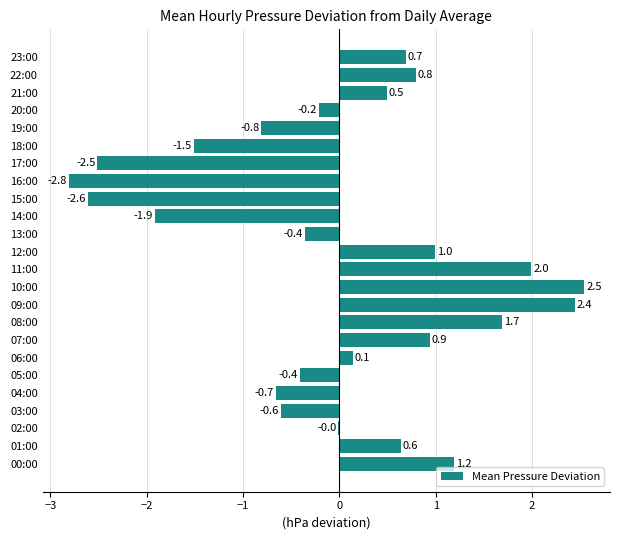

Which has a higher value, 17:00 or 06:00?

06:00